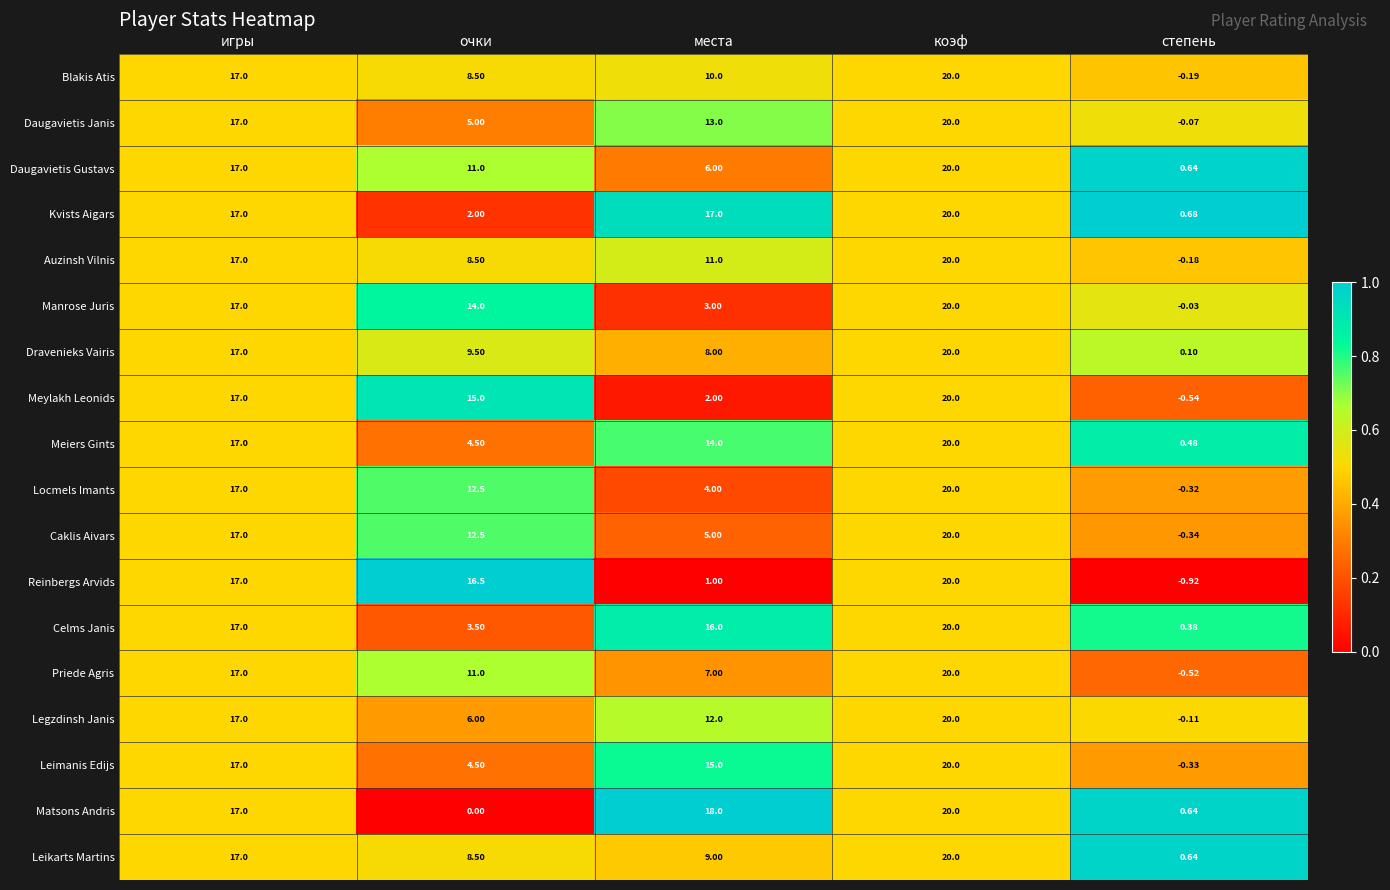

Which category has the lowest value in the Auzinsh Vilnis series?

степень